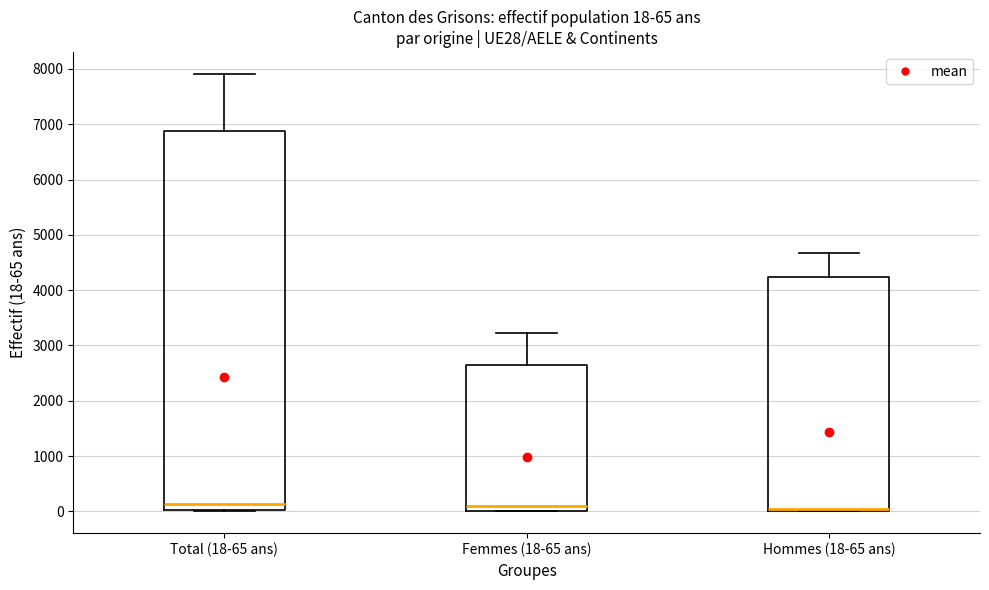

Which box is the tallest, from its lower edge to its upper edge?

Total (18-65 ans)